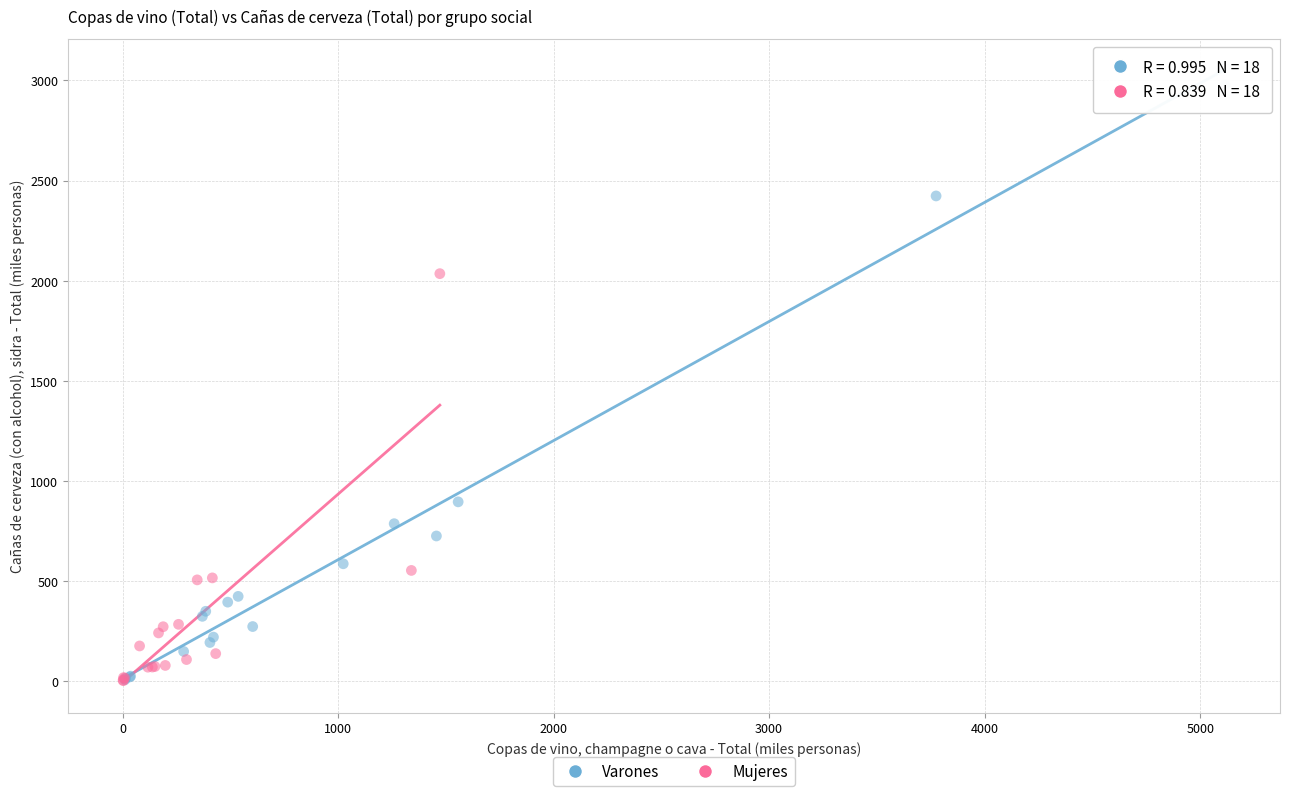

Which series contains the highest Y value?

Varones